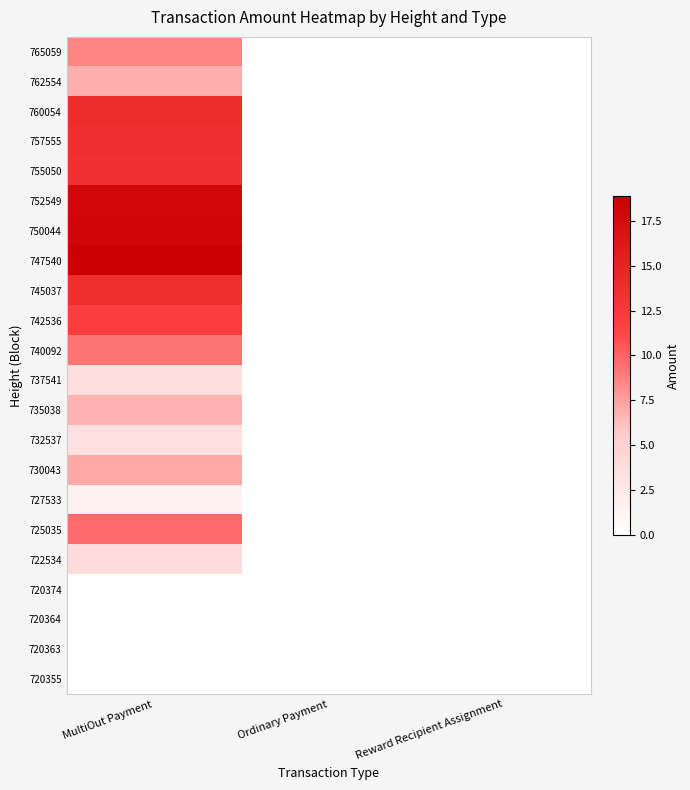

What is the total value across all series at Ordinary Payment?

0.1